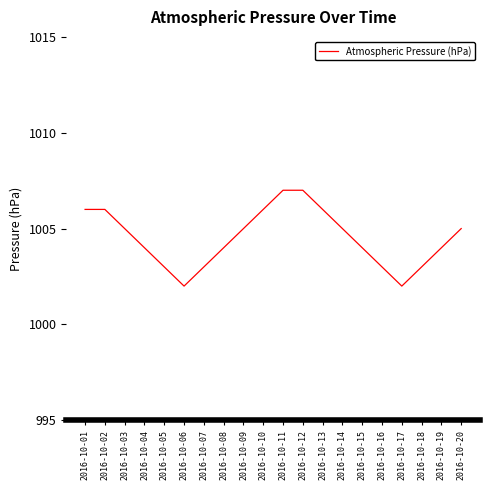

At which label does the data first exceed 1005?

2016-10-01